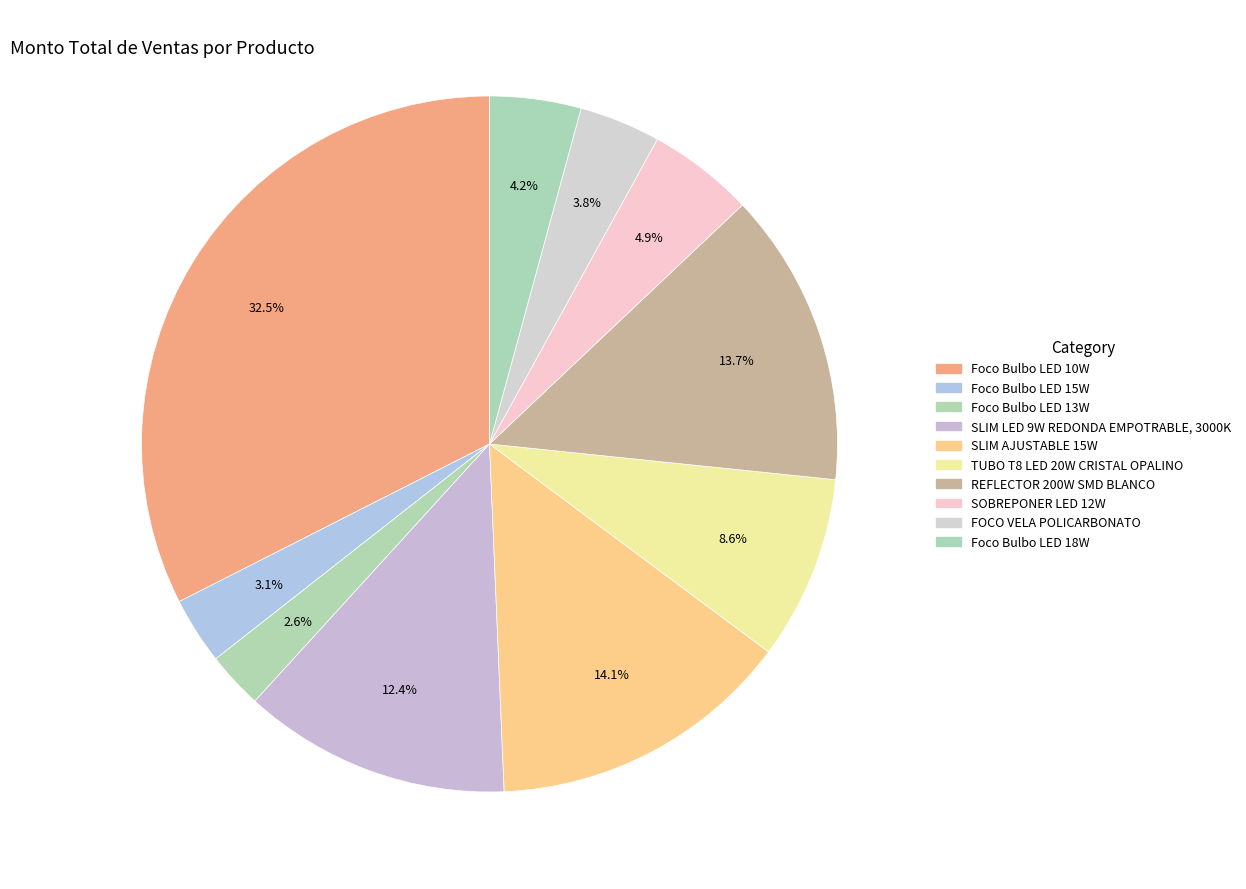

To the nearest percent, what is the difference between the largest and smallest slice percentages?

30%